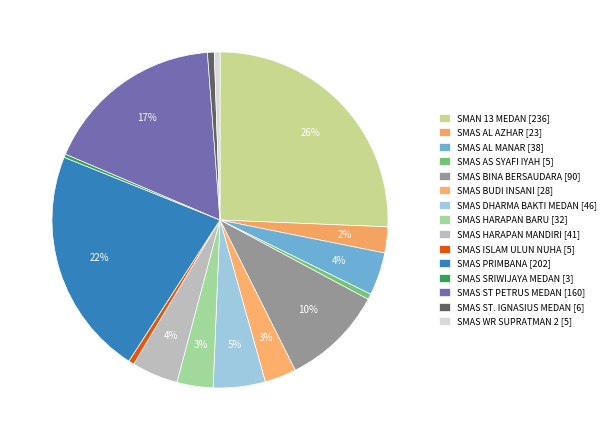

To the nearest percent, what is the difference between the SMAS ST PETRUS MEDAN and SMAN 13 MEDAN slice percentages?

8%